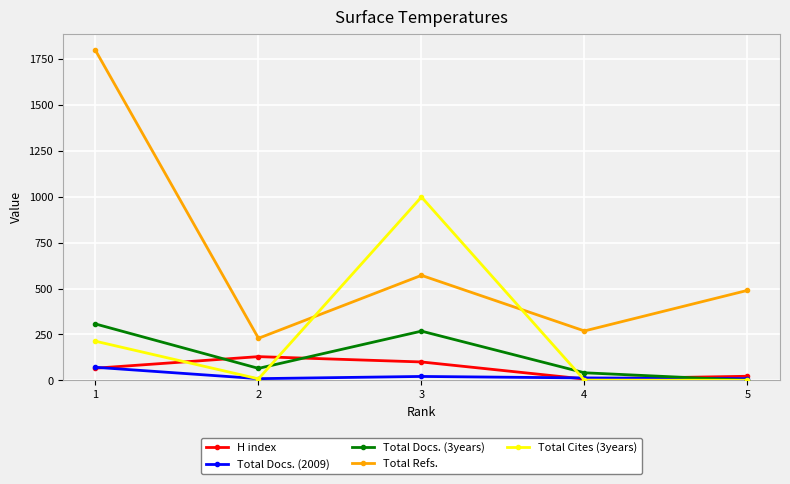

True or false: Total Refs. and Total Docs. (3years) cross at least once.

False